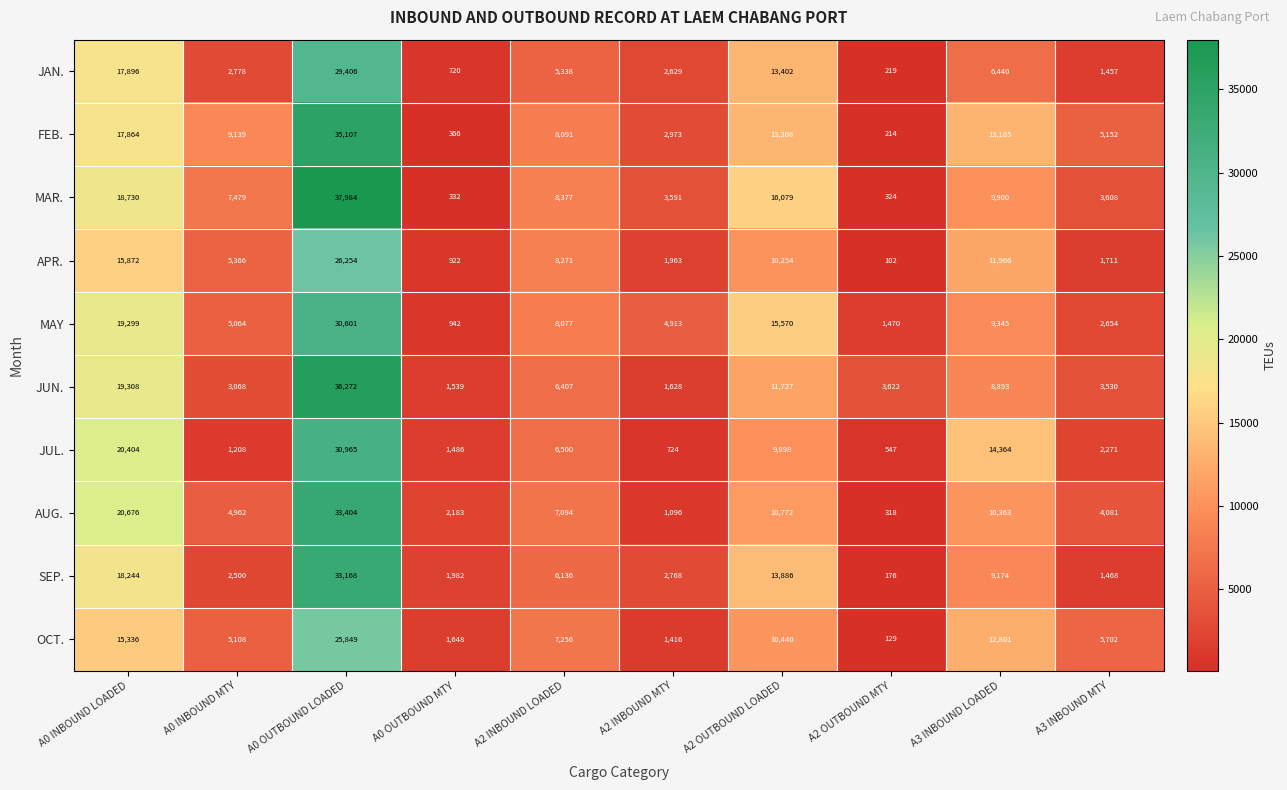

What is the difference between the OCT. values at A2 INBOUND MTY and A2 OUTBOUND MTY?

1287